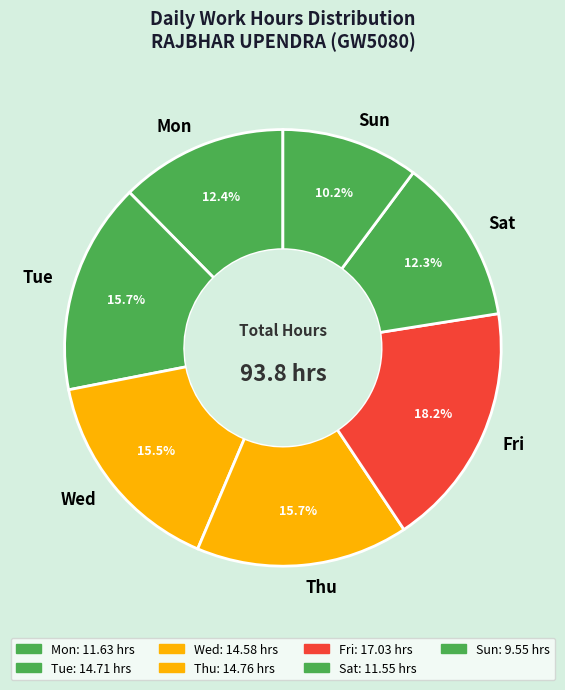

Between Thu and Mon, which is larger?

Thu